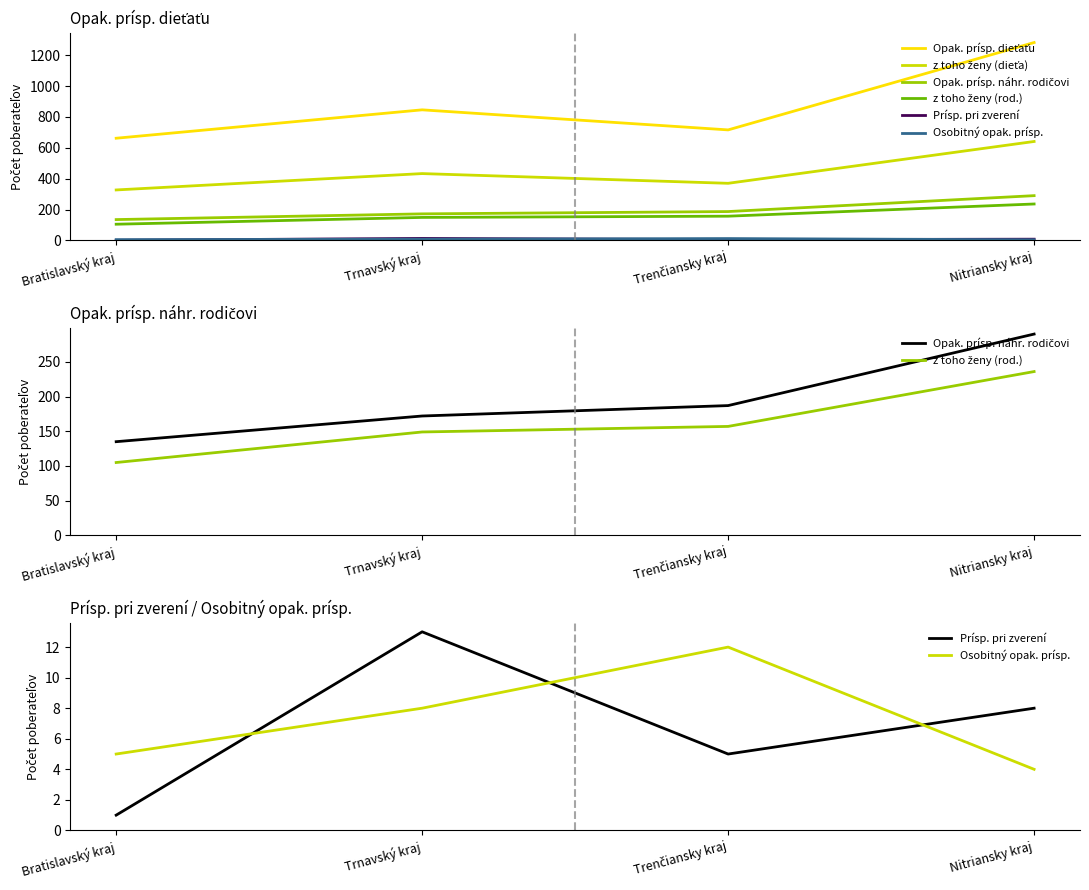

Which series has the widest spread of values?

Opak. prísp. dieťaťu